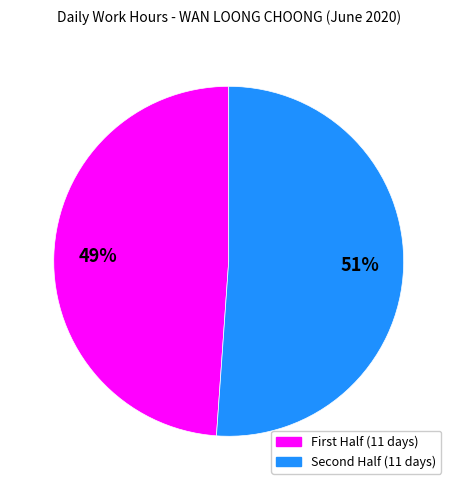

To the nearest percent, what is the average slice percentage?

50%